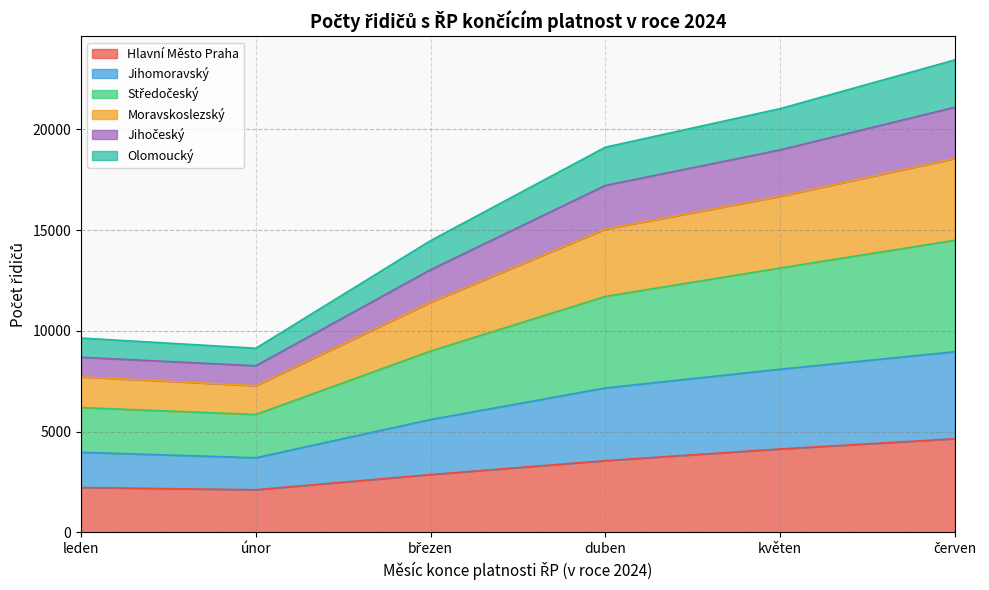

What are all the series names shown in the legend?

Hlavní Město Praha, Jihomoravský, Středočeský, Moravskoslezský, Jihočeský, Olomoucký